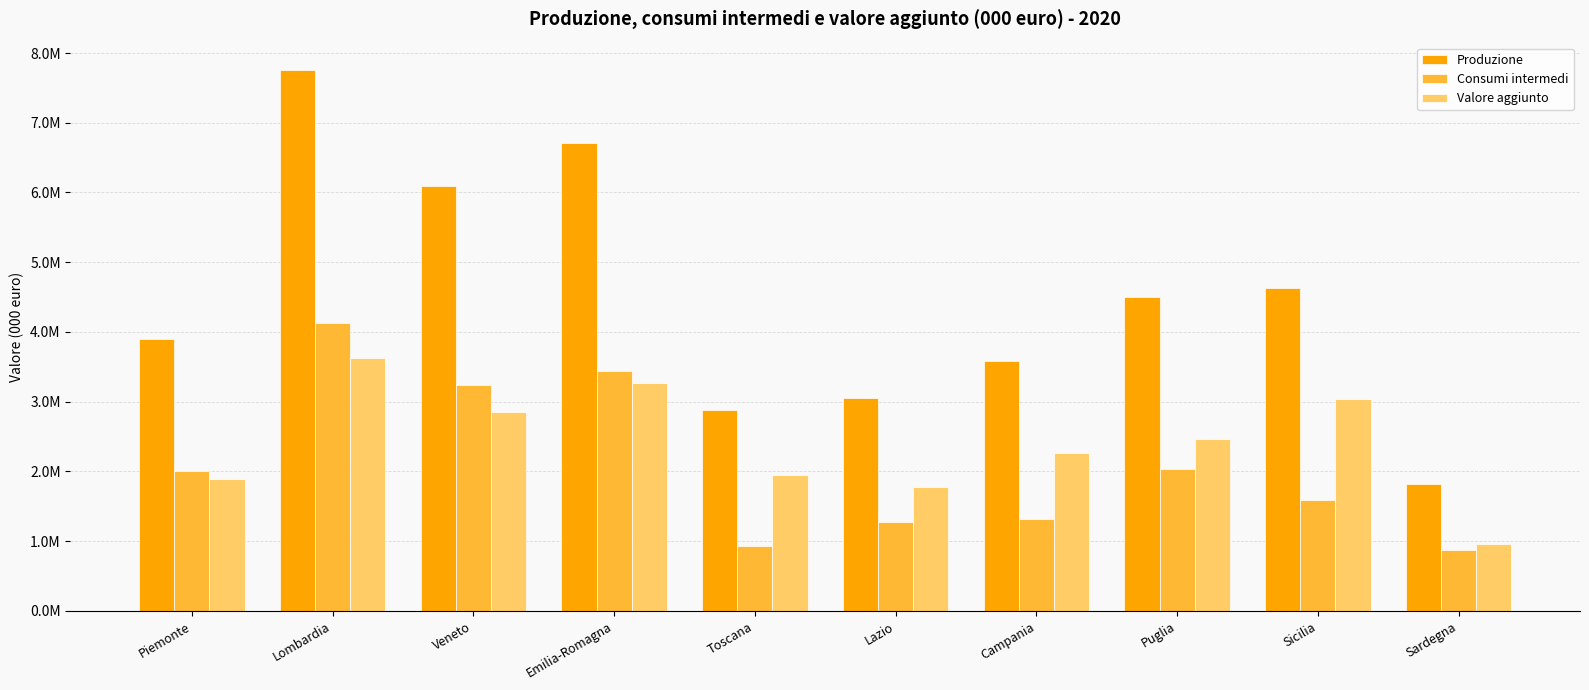

What is the average value of the Produzione series?

4493167.5